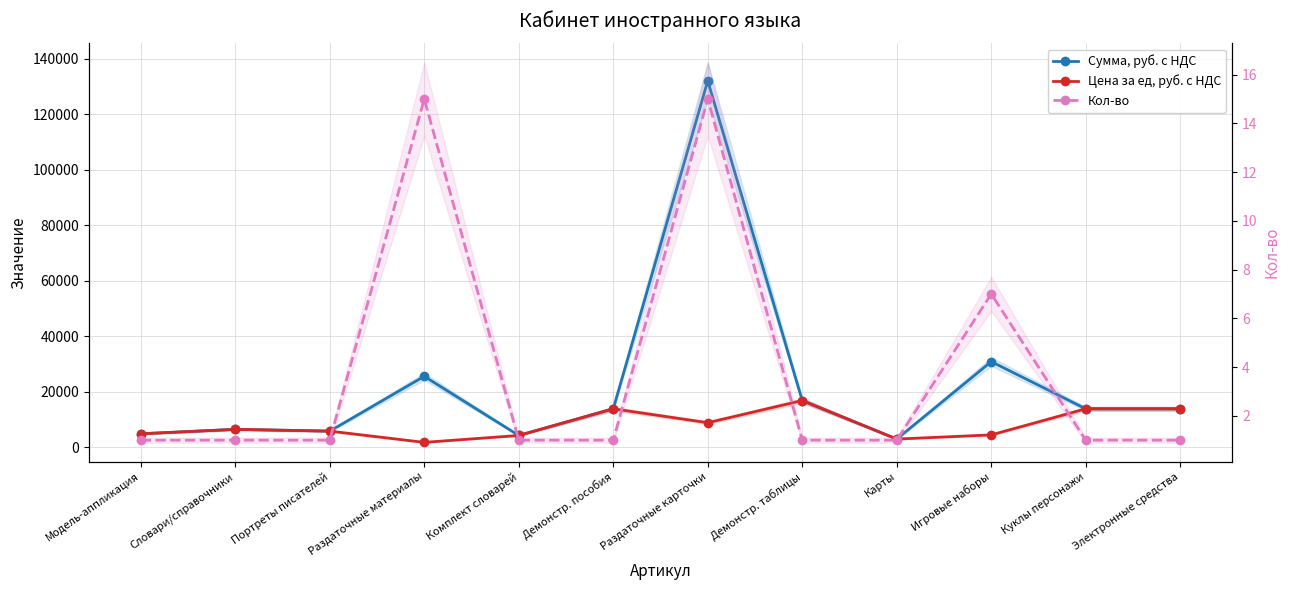

What is the sum of all Кол-во values?

46